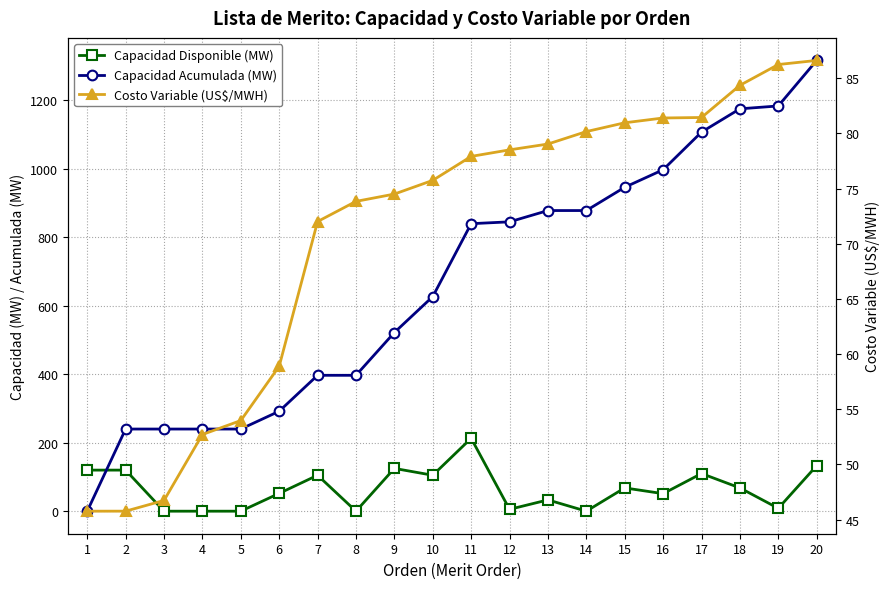

Reading left to right, transcribe all the data shown in this chart.

Capacidad Disponible (MW): 120.0	120.0	0.0	0.0	0.0	52.0	105.0	0.0	125.0	105.0	213.0	5.4	33.0	0.0	68.0	51.2	110.0	68.0	8.4	133.0
Capacidad Acumulada (MW): 0.0	240.0	240.0	240.0	240.0	292.0	397.0	397.0	522.0	627.0	840.0	845.4	878.4	878.4	946.4	997.6	1107.6	1175.6	1184.0	1317.0
Costo Variable (US$/MWH): 45.8	45.8	46.7	52.7	54.0	58.9	72.0	73.8	74.5	75.7	77.9	78.5	79.0	80.2	81.0	81.4	81.4	84.4	86.2	86.6